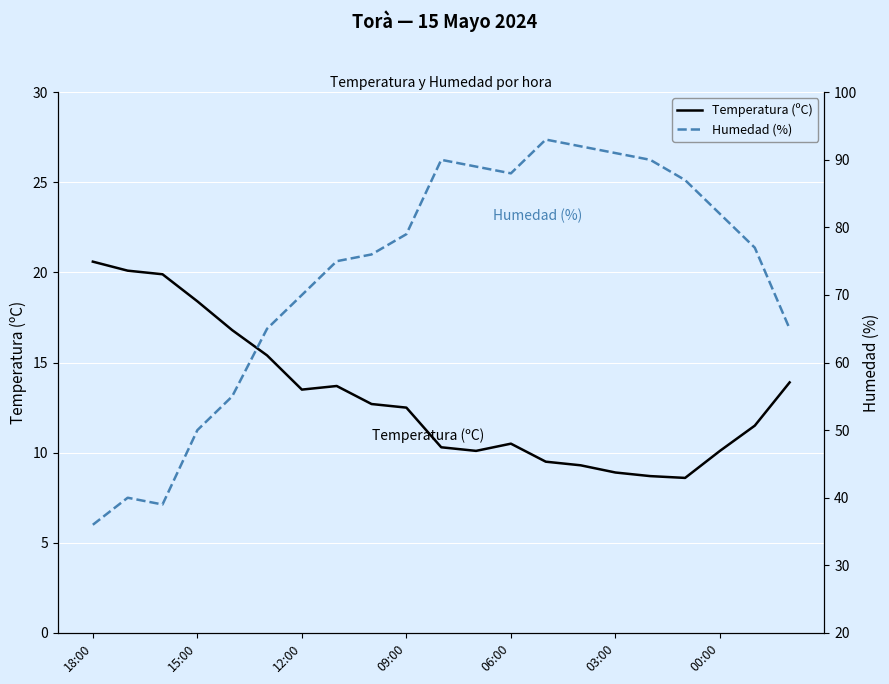

What are all the series names shown in the legend?

Temperatura (ºC), Humedad (%)